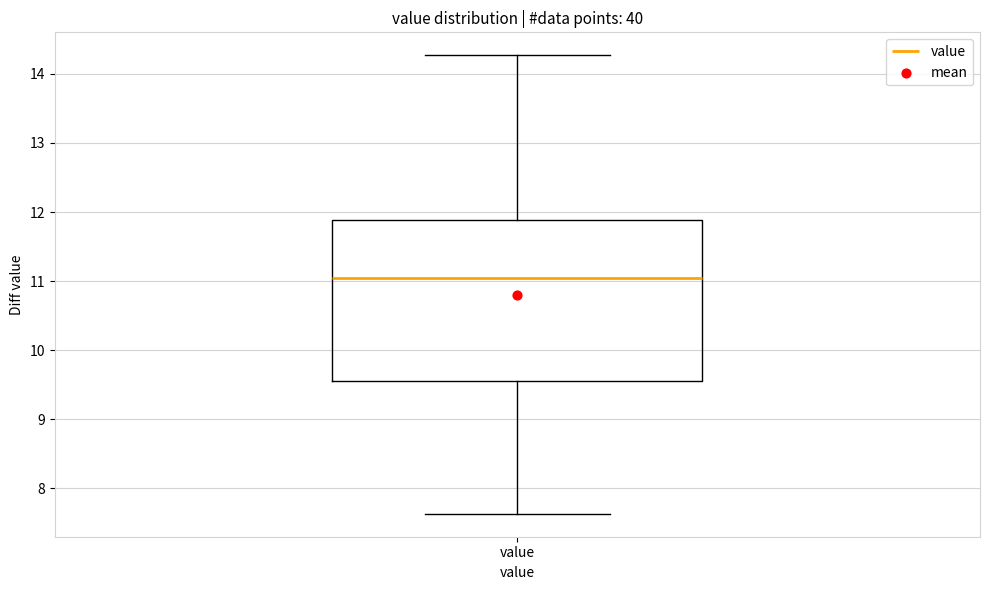

Read this box plot against the y-axis: the position of the median line, the range covered by the box, and the ends of both whiskers. The values are not printed on the chart, so give them approximately, as read against the axis.

median 11.1, box 9.6 to 11.9, whiskers 7.6 to 14.3